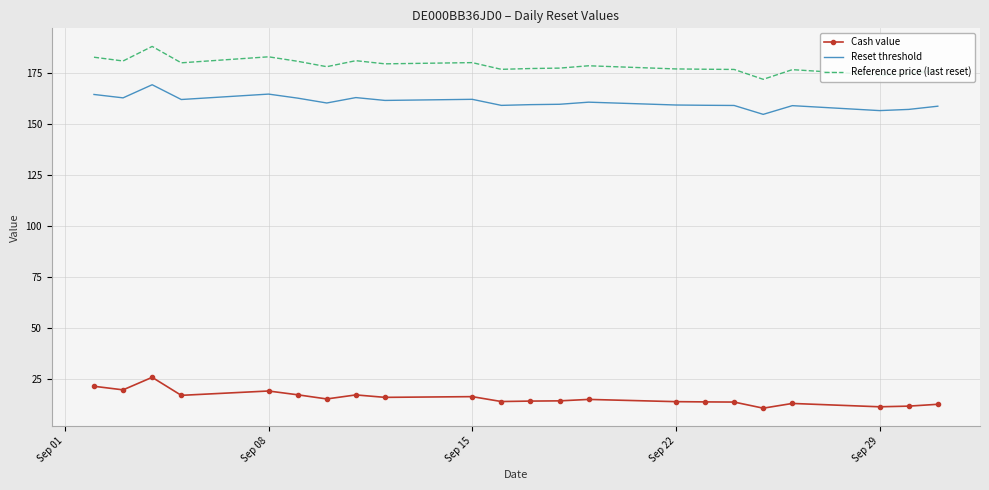

What is the greatest value displayed?

188.2